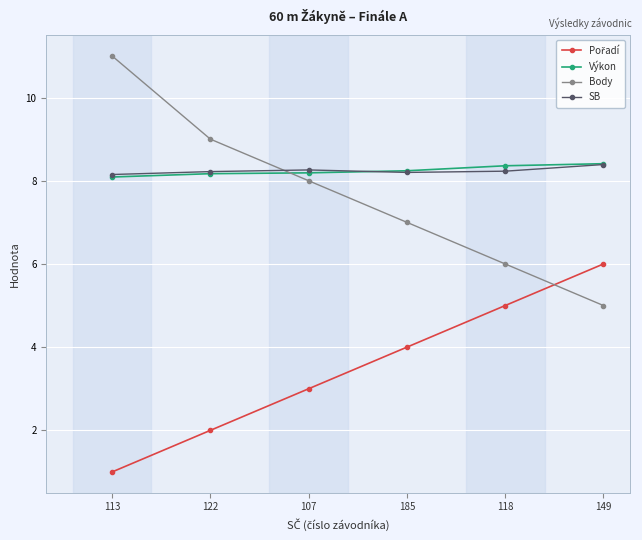

What is the maximum value for SB?

8.4